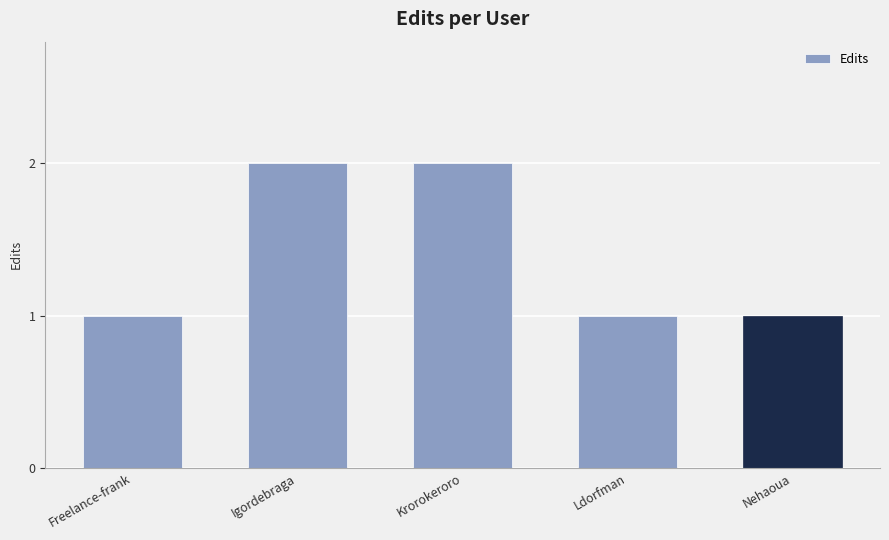

Reading left to right, list all the values displayed in this chart.

1	2	2	1	1